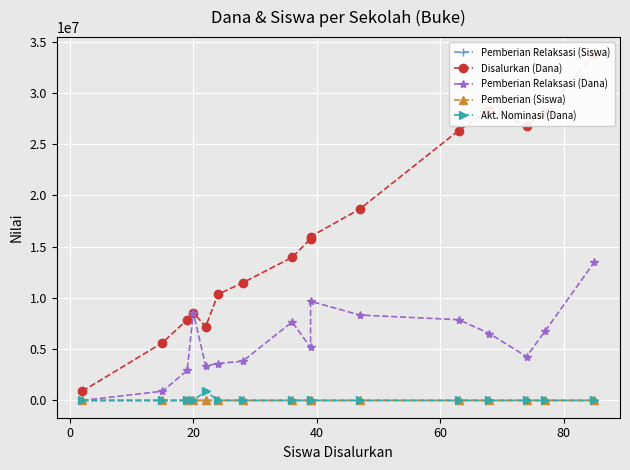

True or false: Disalurkan (Dana) and Pemberian Relaksasi (Siswa) cross at least once.

False